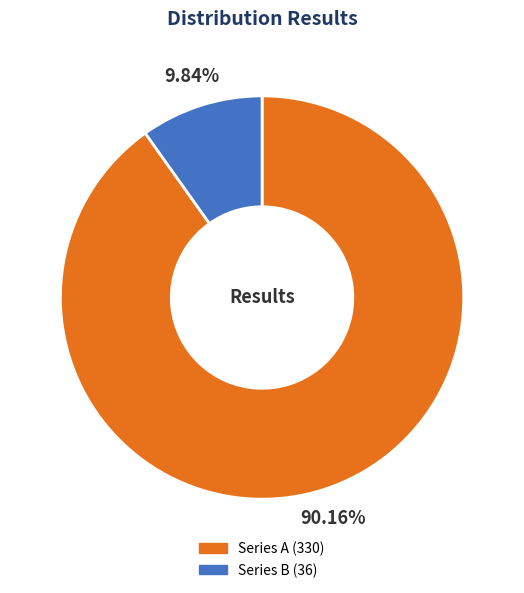

Does any single category account for the majority?

Yes